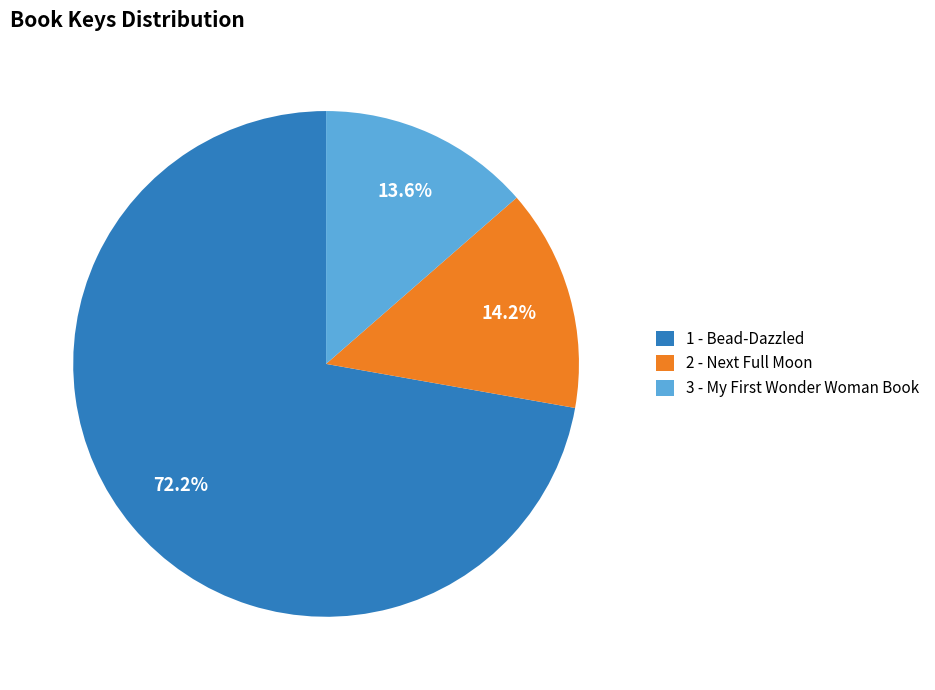

Rank the categories by value from highest to lowest.

1 - Bead-Dazzled, 2 - Next Full Moon, 3 - My First Wonder Woman Book